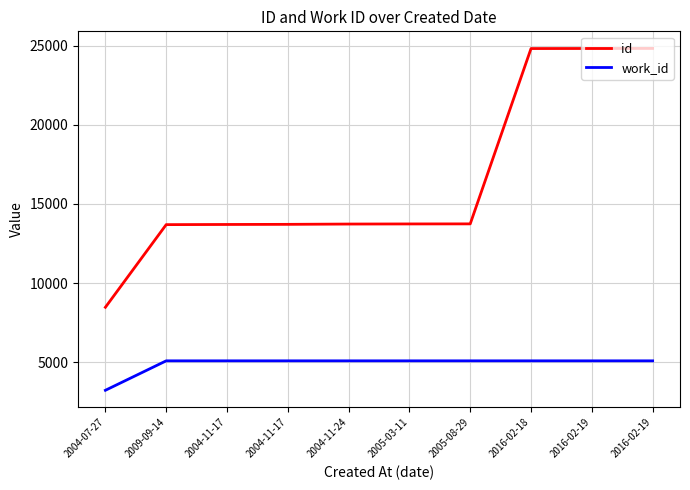

What are all the series names shown in the legend?

id, work_id